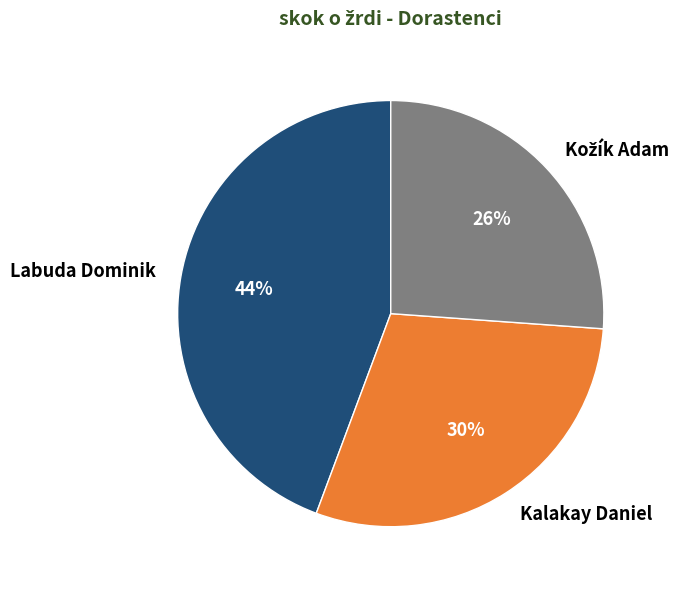

To the nearest percent, what percentage of the pie is Labuda Dominik?

44%